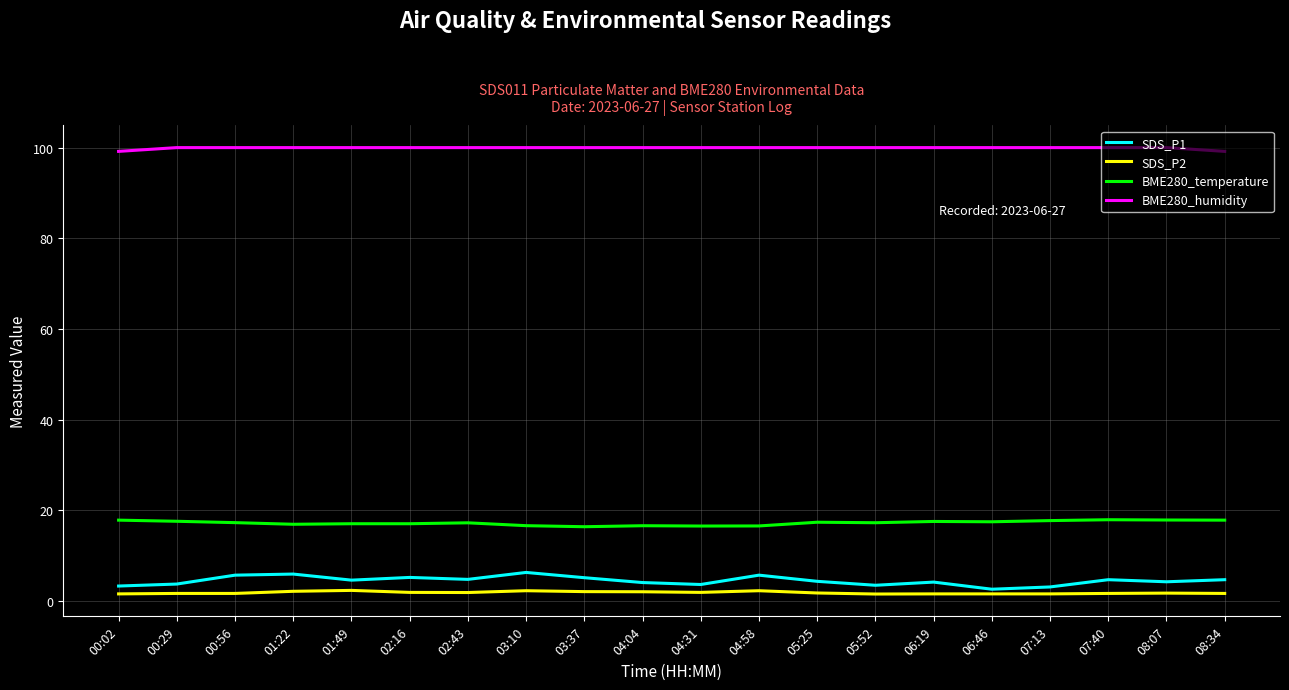

Is the value of BME280_temperature at 06:19 greater than the value of SDS_P2 at 04:31?

Yes